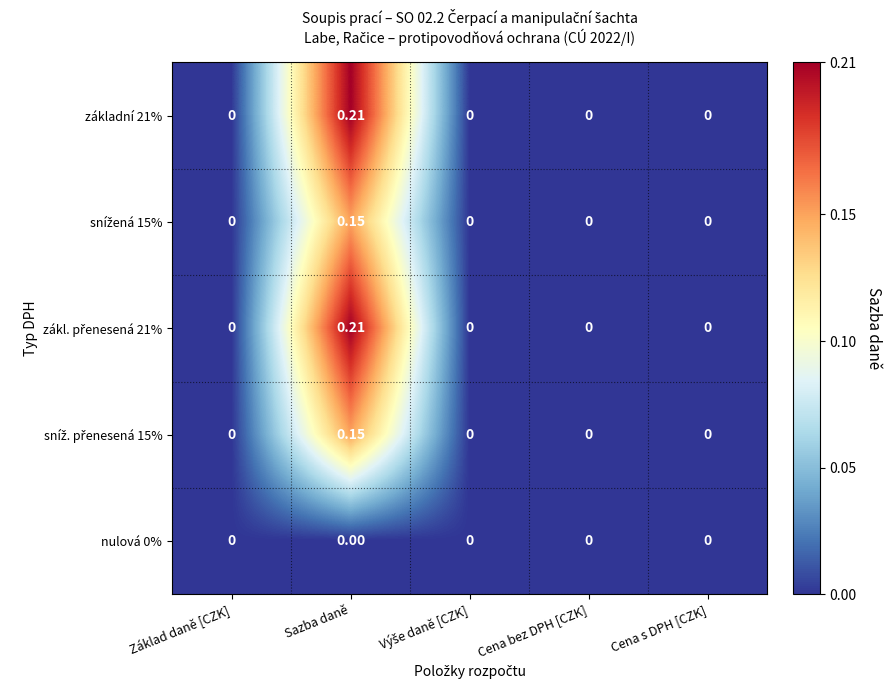

At which category is the sum across all series the highest?

Sazba daně